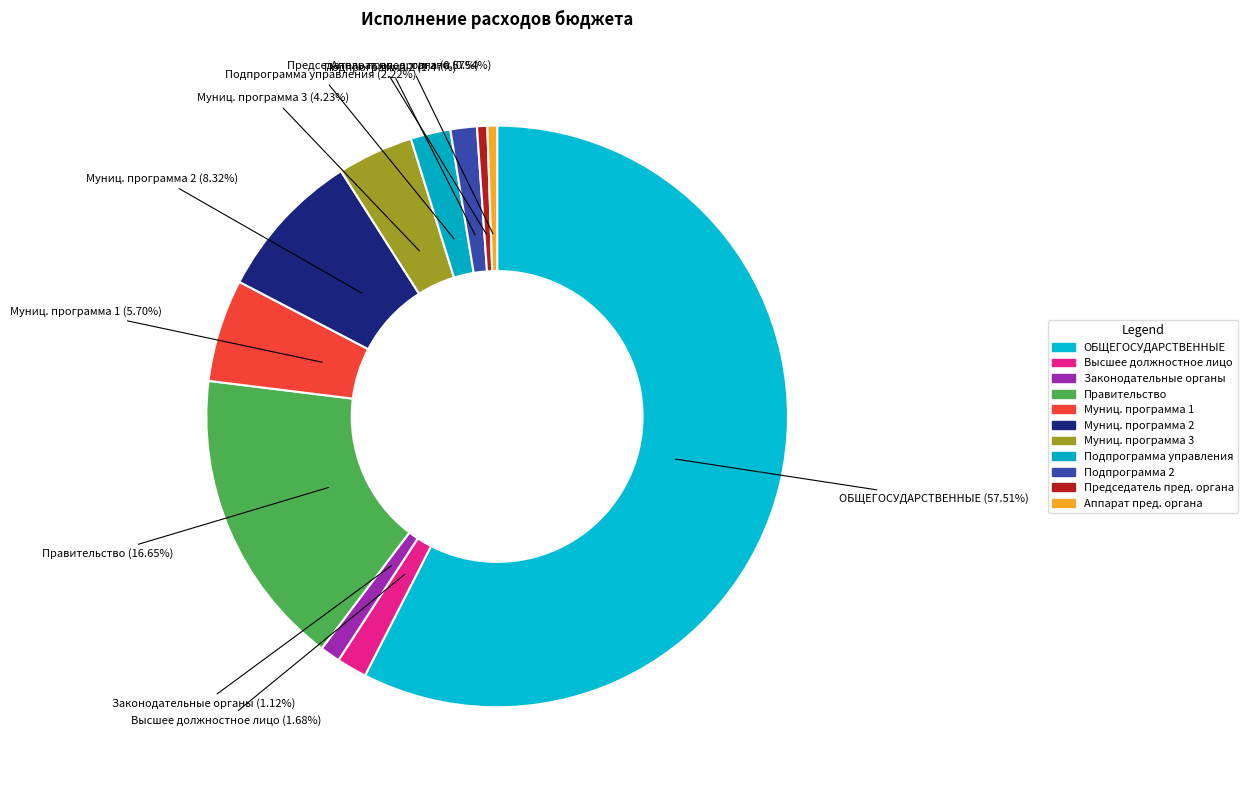

Which category has the biggest portion of the pie?

ОБЩЕГОСУДАРСТВЕННЫЕ